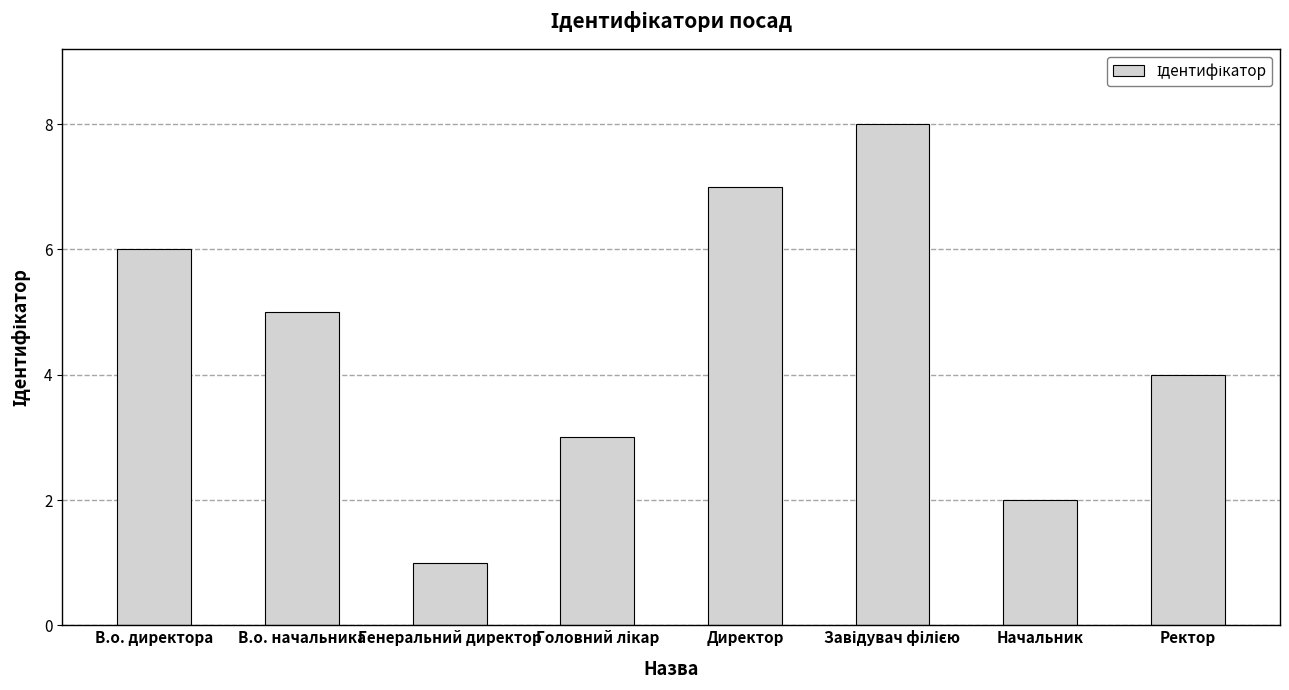

The value at Ректор is 6. True or false?

False